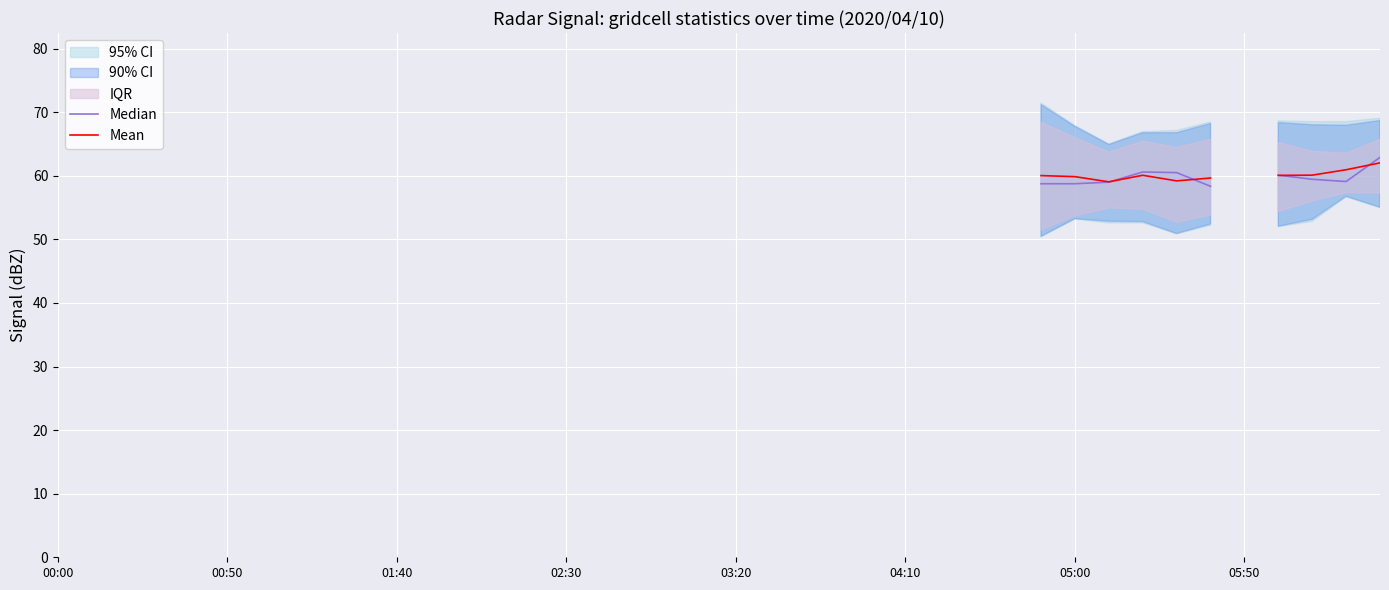

In Median, how many points are lower than both neighbors (excluding endpoints)?

1